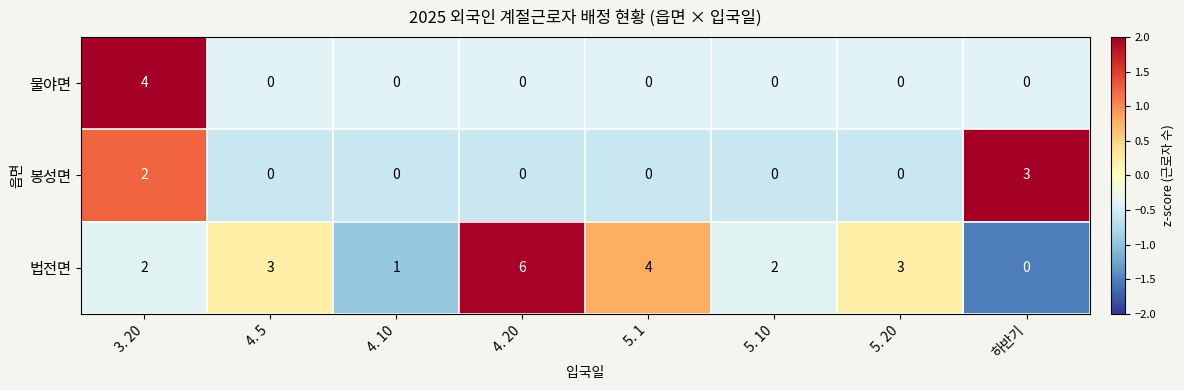

Which series has the widest spread of values?

법전면